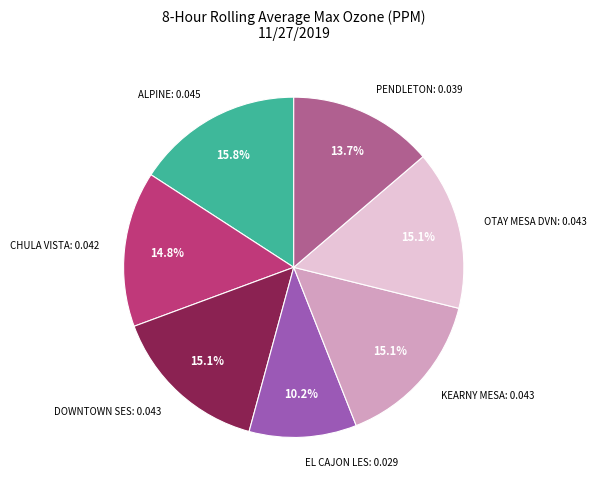

How many segments does this pie chart have?

7